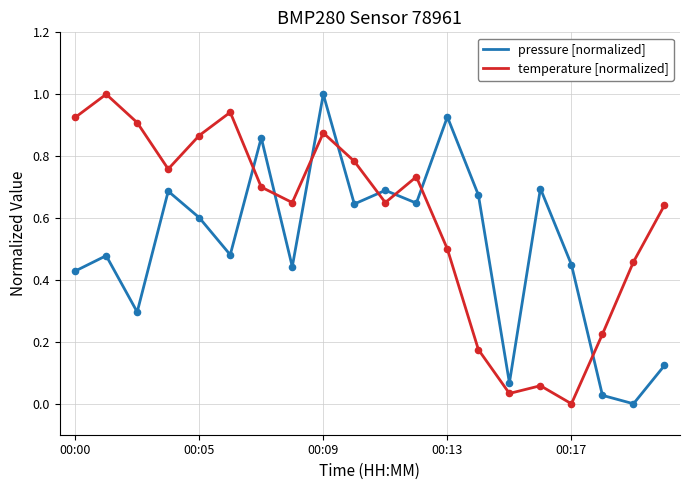

At how many categories does at least one series exceed 0?

20